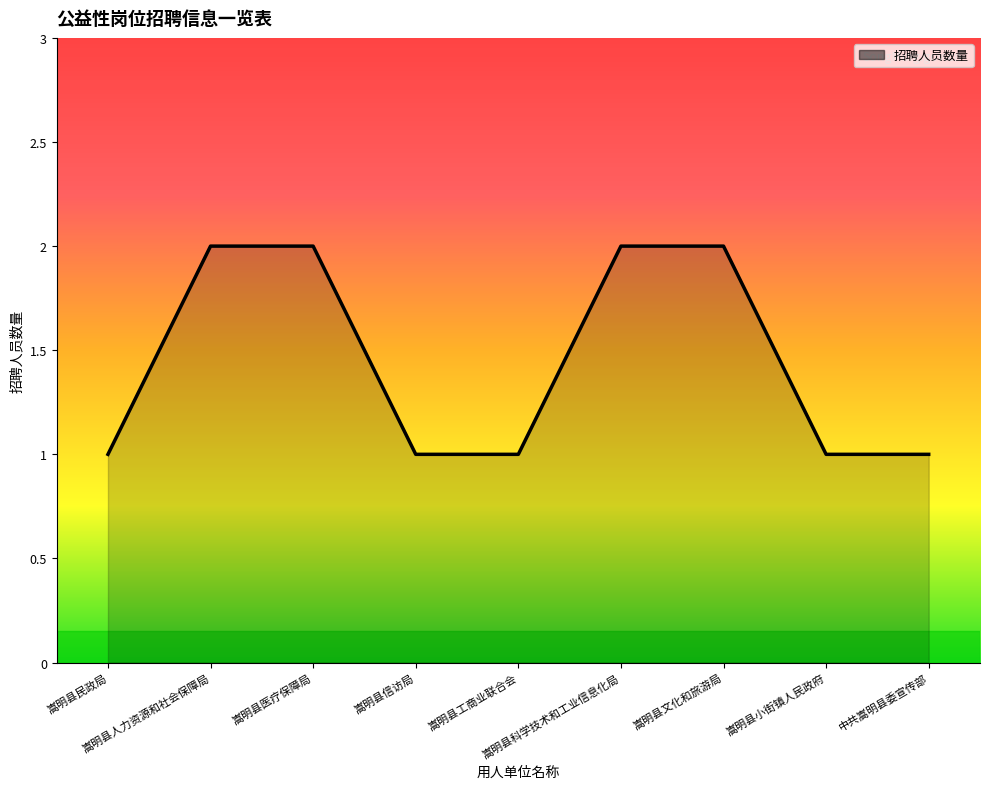

What is the sum of all values?

13